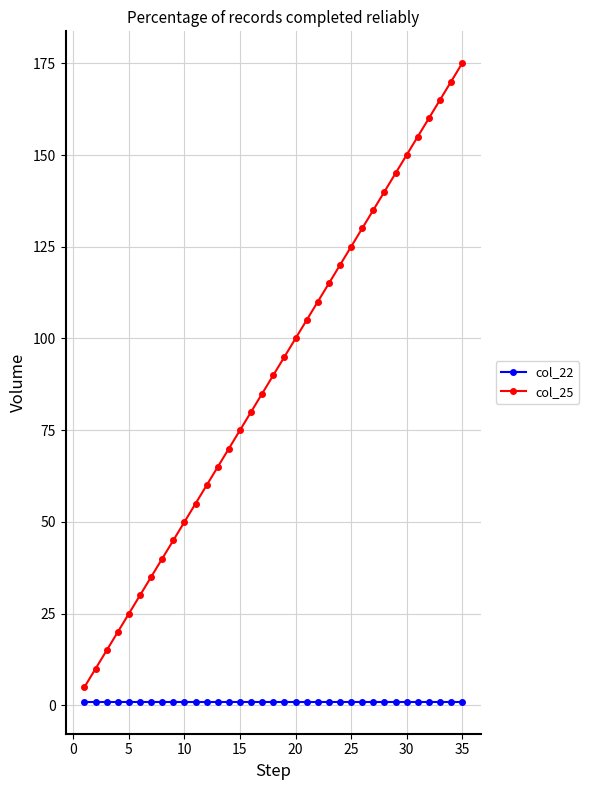

Which series has the largest range (max minus min)?

col_25